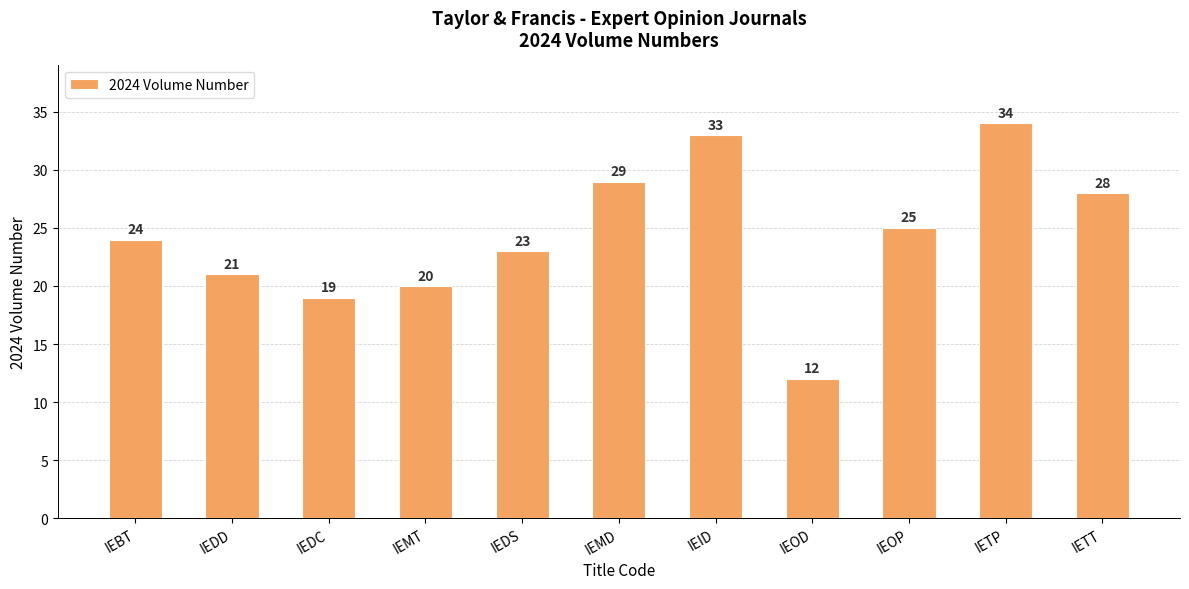

How many distinct data groups are displayed?

1